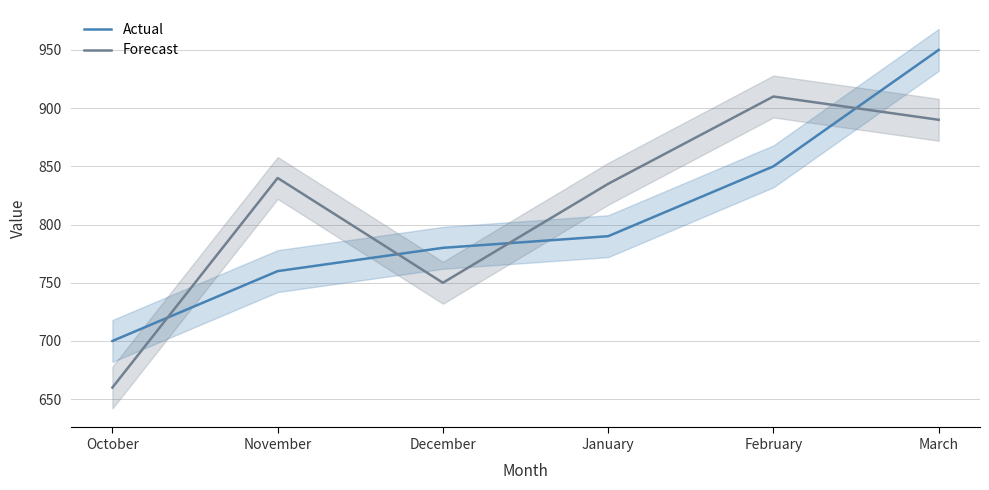

Rank the series by their average value, from lowest to highest.

Actual, Forecast